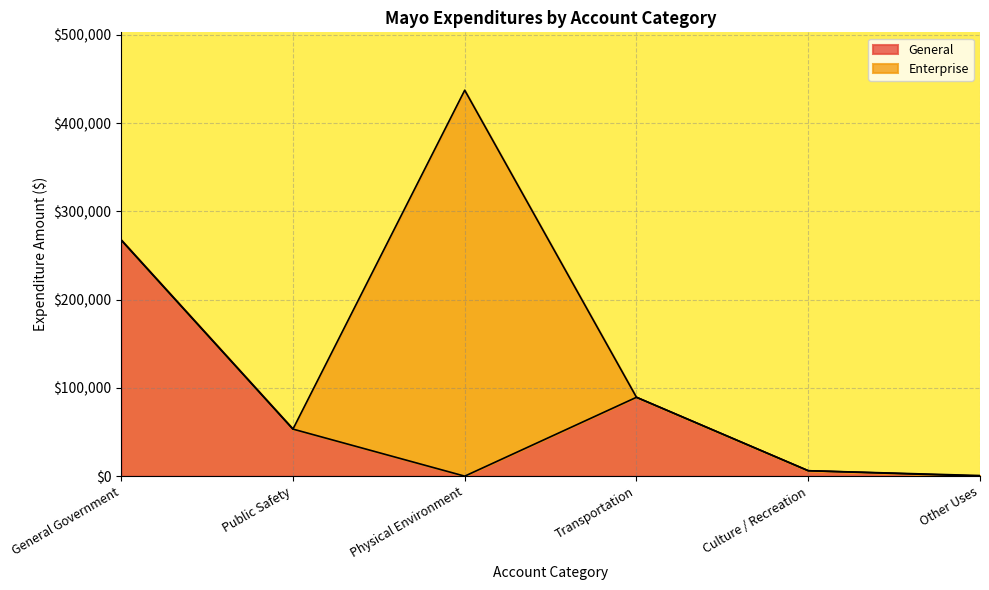

What position from the left is Other Uses?

6